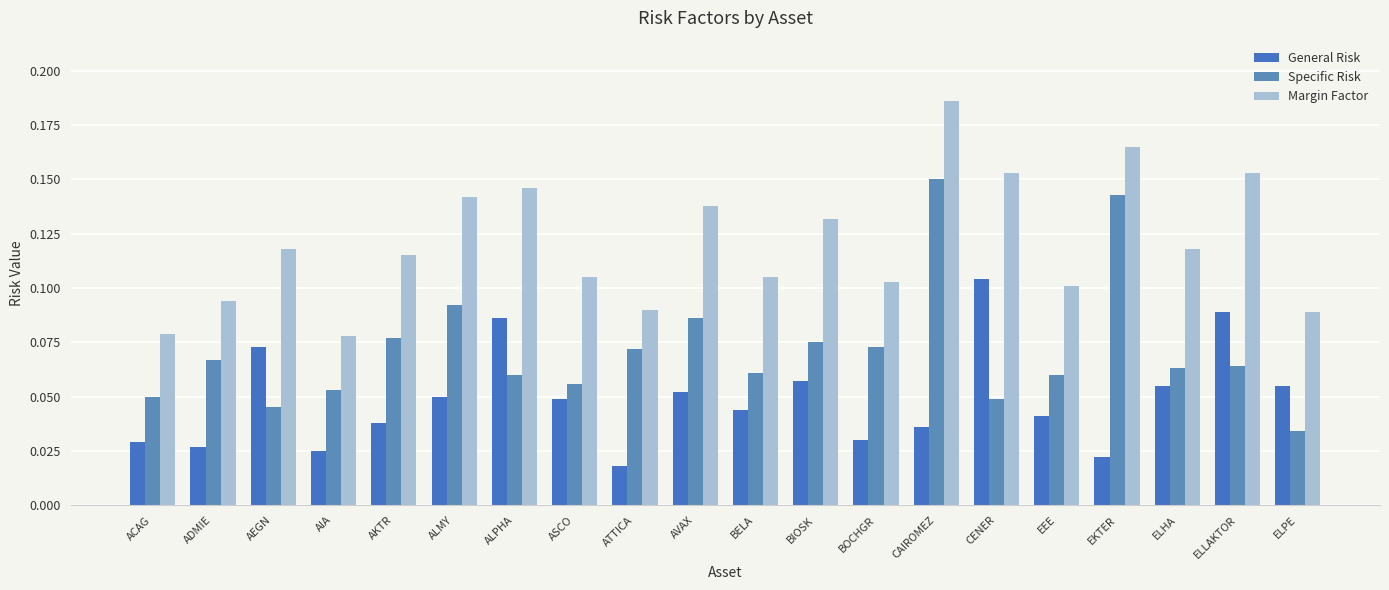

What position from the left is BELA?

11